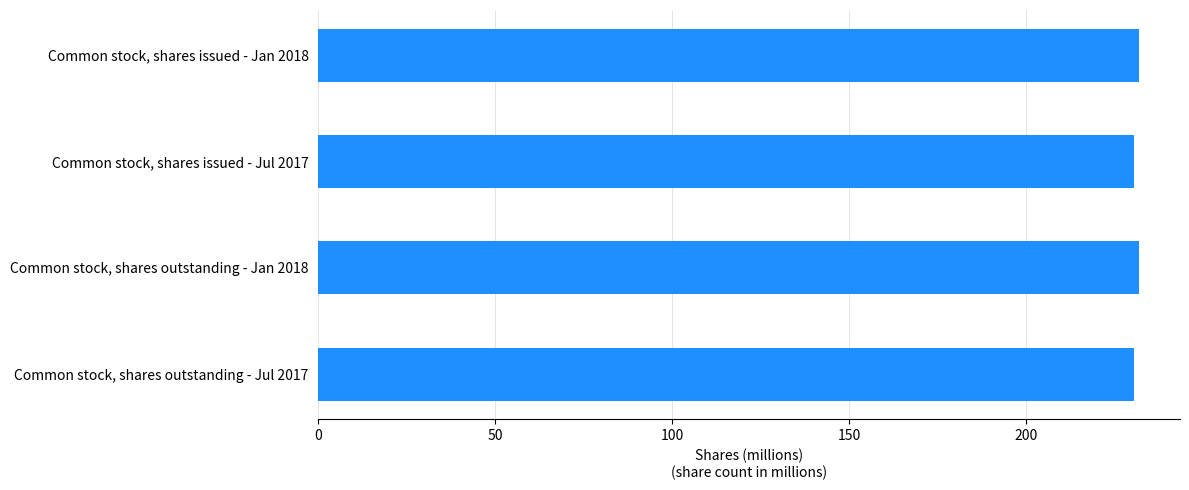

What is the maximum value shown in the chart?

231.8